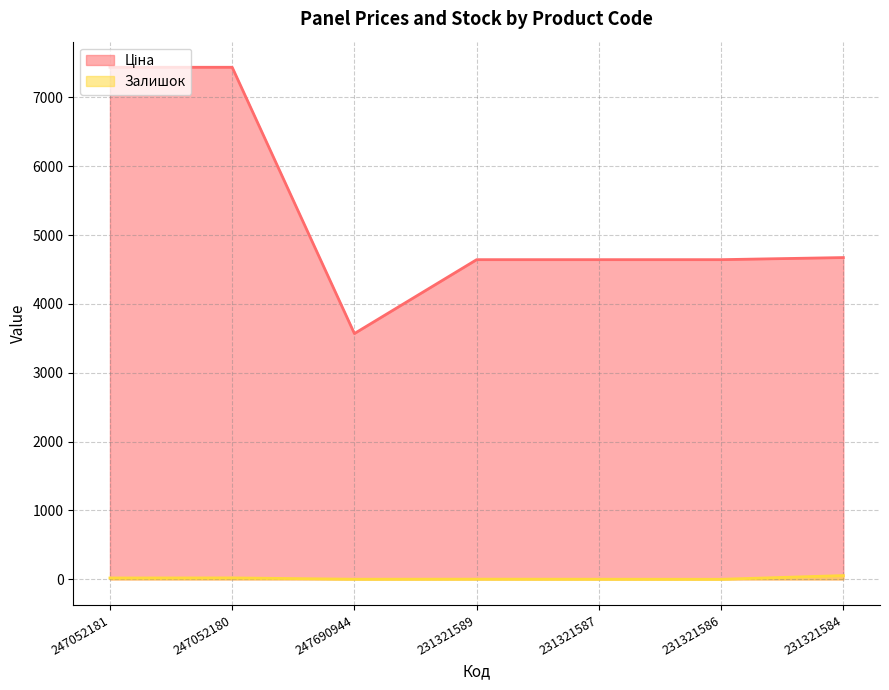

Reading left to right, list all the values displayed in this chart.

Ціна: 7436.2	7436.2	3569.6	4642.5	4642.5	4642.5	4672.9
Залишок: 20.0	21.0	2.0	3.0	2.0	1.0	55.0